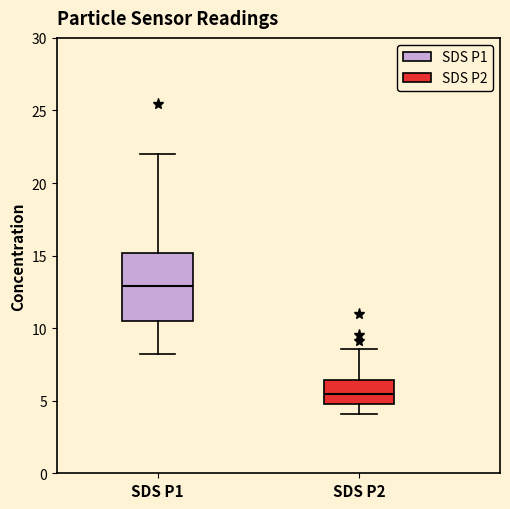

Reading left to right, transcribe this box plot: for each box, give where its median line is, the range the box spans, and where its two whiskers end, as read against the y-axis. The values are not printed on the chart, so give them approximately, as read against the axis.

SDS P1: median 13.0, box 10.5 to 15.0, whiskers 8.0 to 22.0
SDS P2: median 5.5, box 5.0 to 6.5, whiskers 4.0 to 8.5